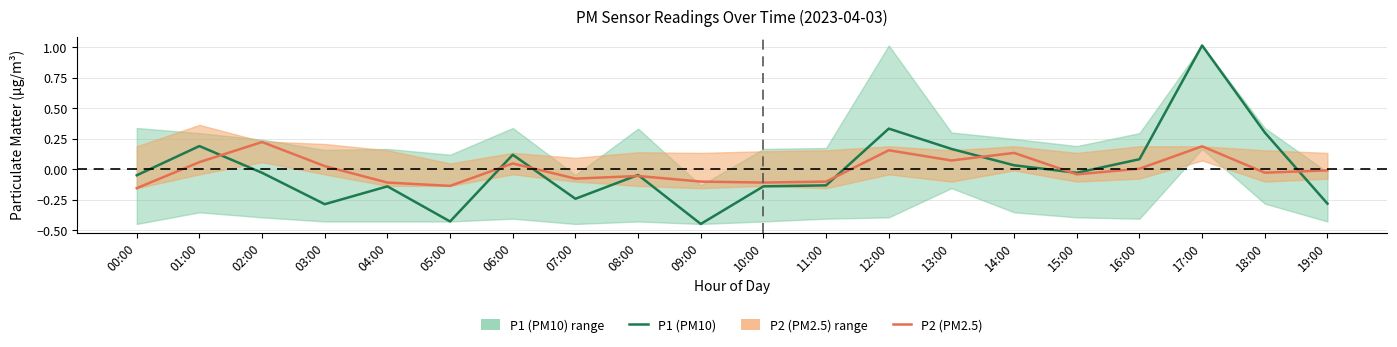

Is this an area chart (filled region under the line)?

No